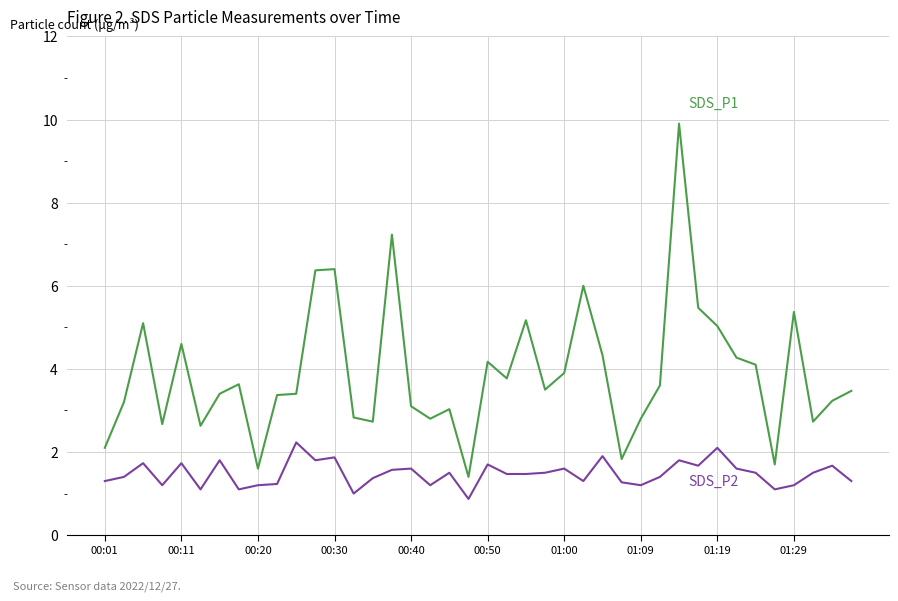

What is the smallest value displayed?

0.9